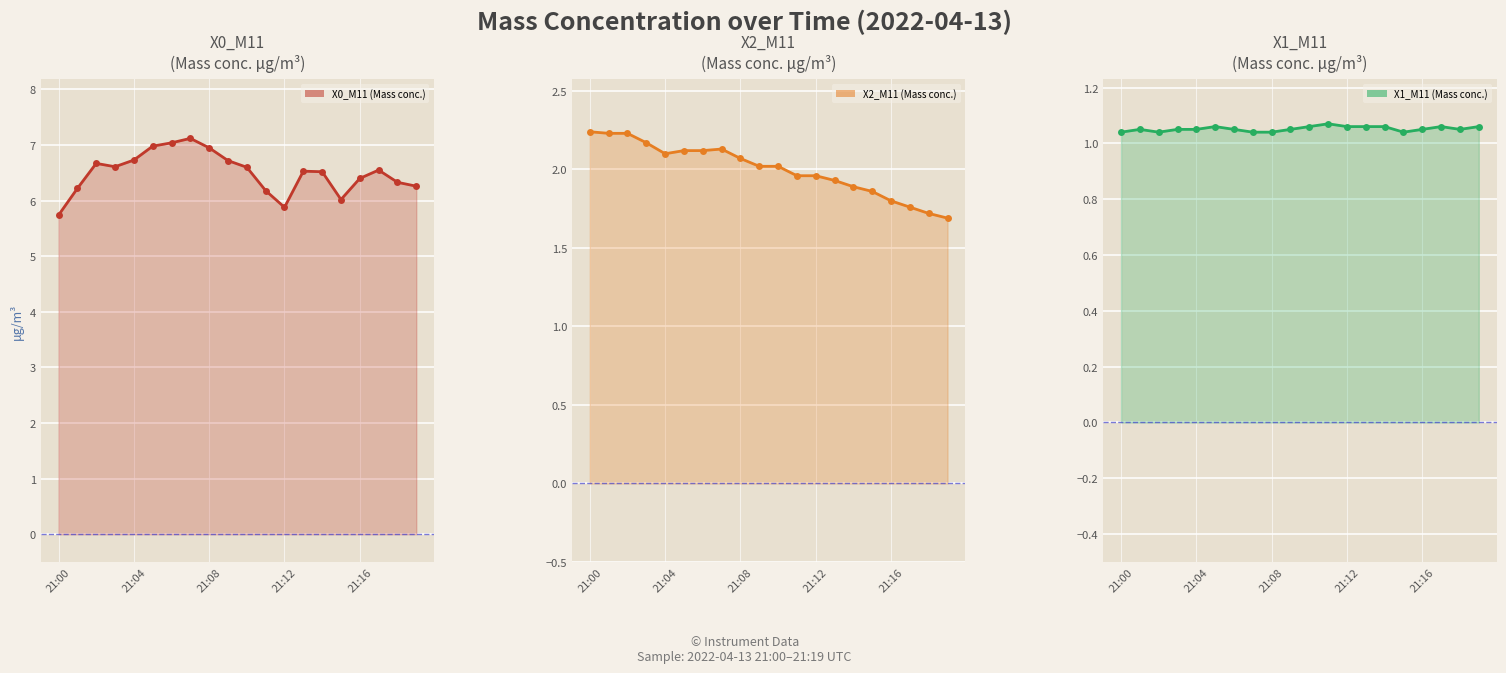

True or false: X0_M11 (Mass conc.) and X2_M11 (Mass conc.) cross at least once.

False